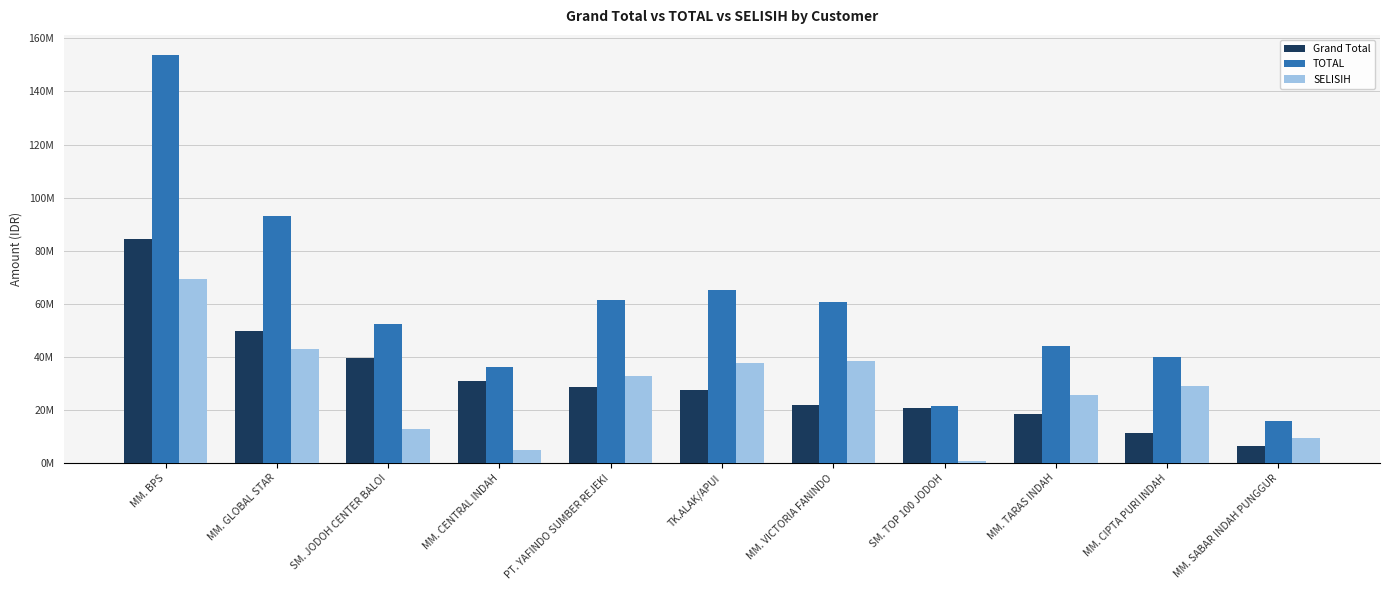

What are all the series names shown in the legend?

Grand Total, TOTAL, SELISIH